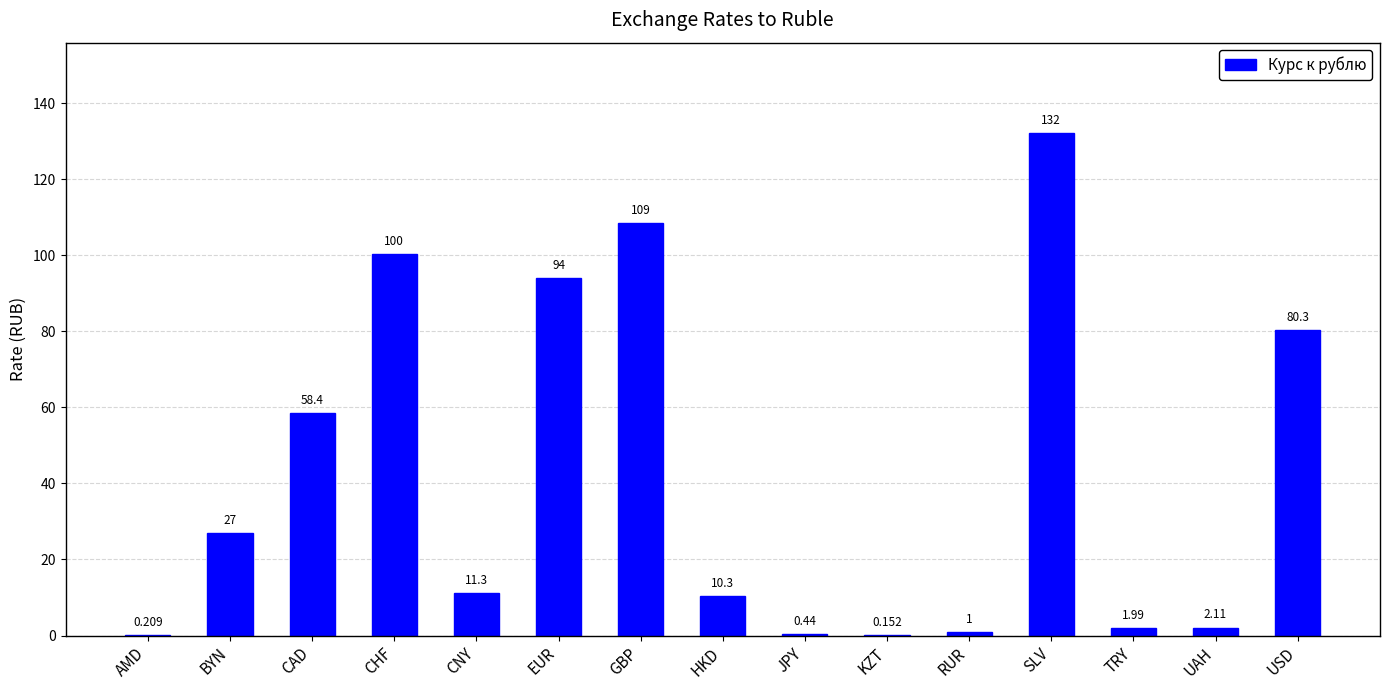

Between BYN and AMD, which is larger?

BYN